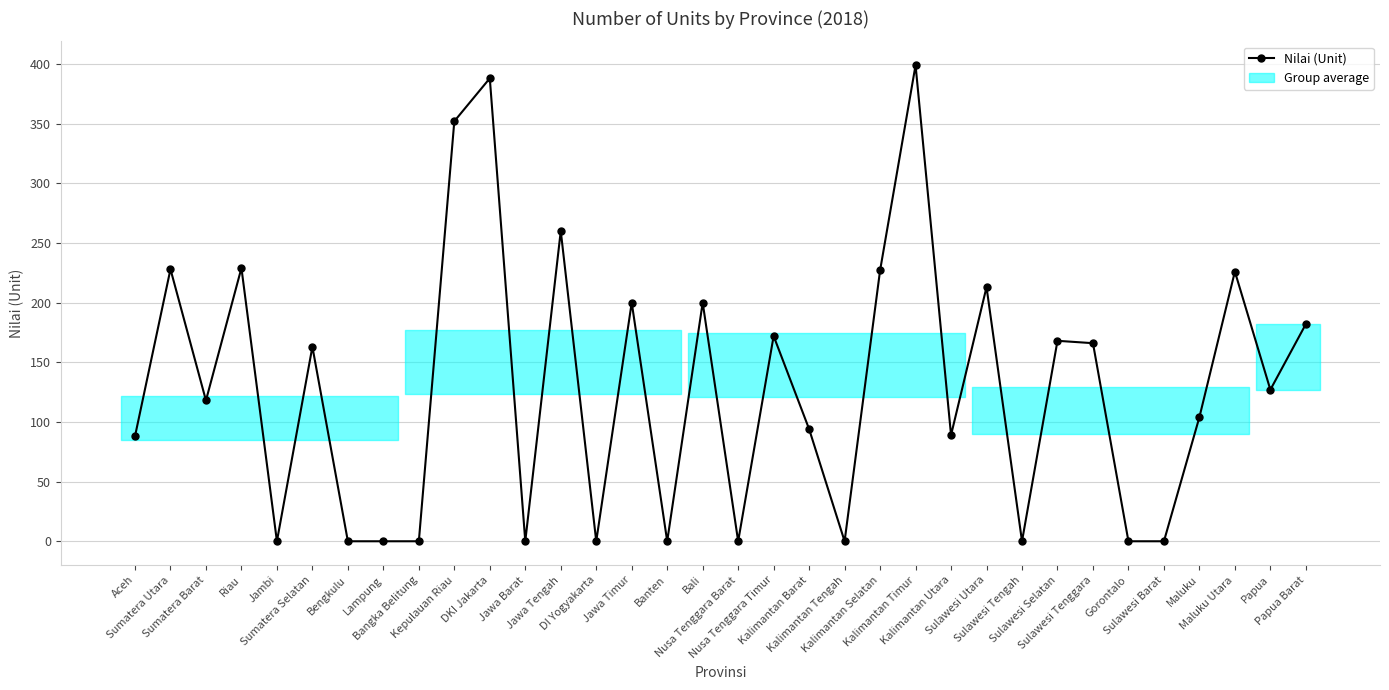

Is it true that the value at Nusa Tenggara Barat is 0?

True